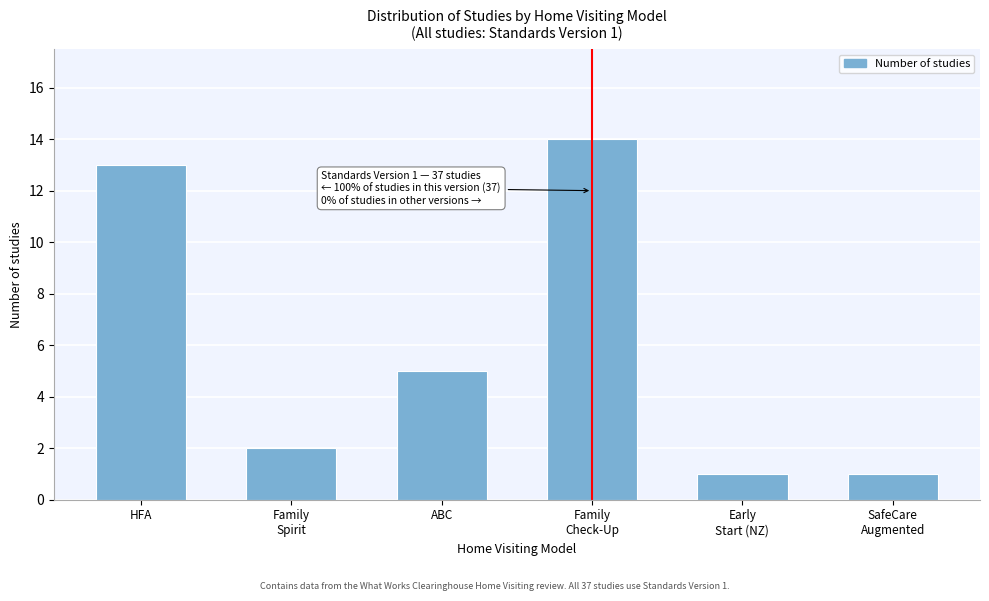

Reading left to right, list all the values displayed in this chart.

13	2	5	14	1	1